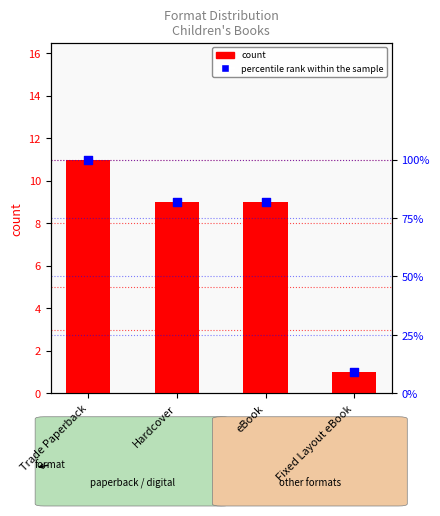

What is the total value across all series at Hardcover?

90.8